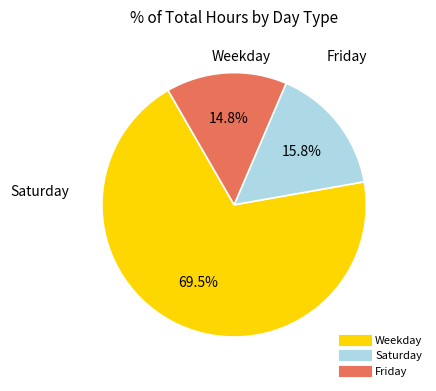

How many segments does this pie chart have?

3